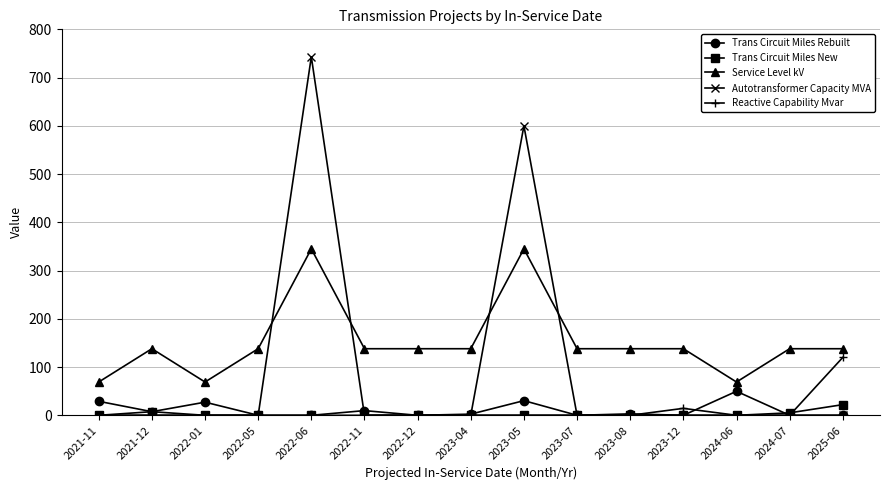

What is the approximate value of Trans Circuit Miles Rebuilt at 2024-06?

49.8